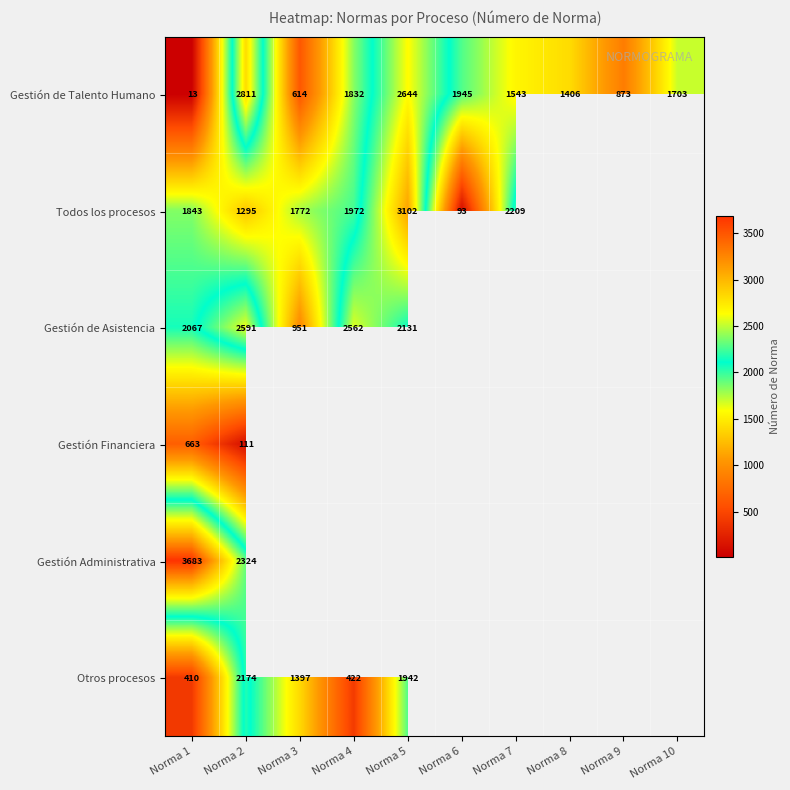

What is the highest value of the Gestión de Talento Humano series?

2811